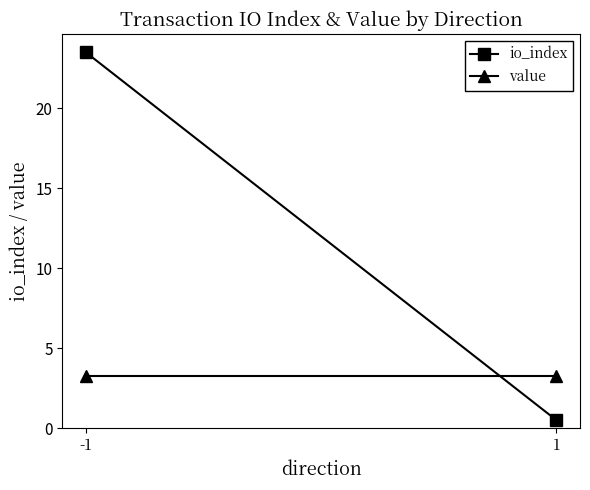

Reading right to left, transcribe all the data shown in this chart.

io_index: 1=0.5	-1=23.5
value: 1=3.3	-1=3.3